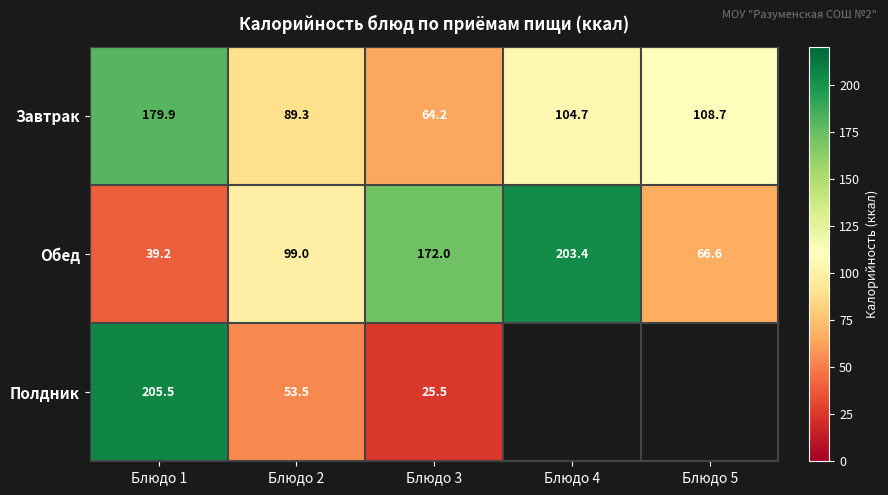

At Блюдо 2, list the series in order from smallest to largest.

Полдник, Завтрак, Обед